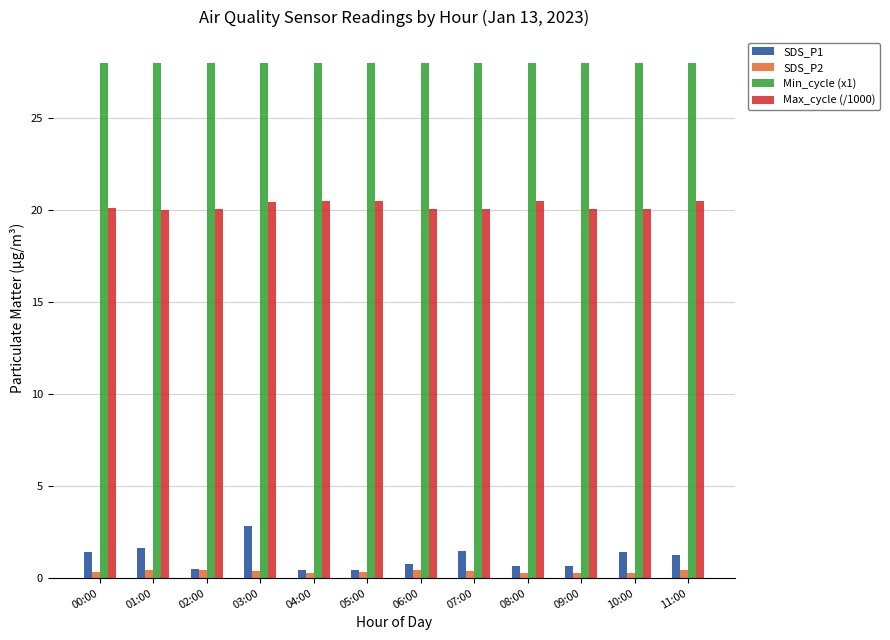

Which series has the widest spread of values?

SDS_P1